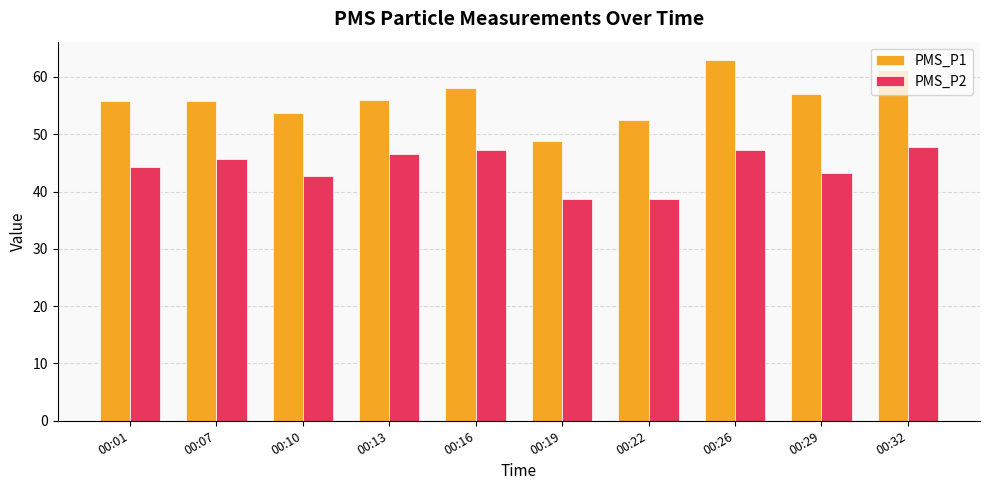

What is the average value of the PMS_P1 series?

56.2